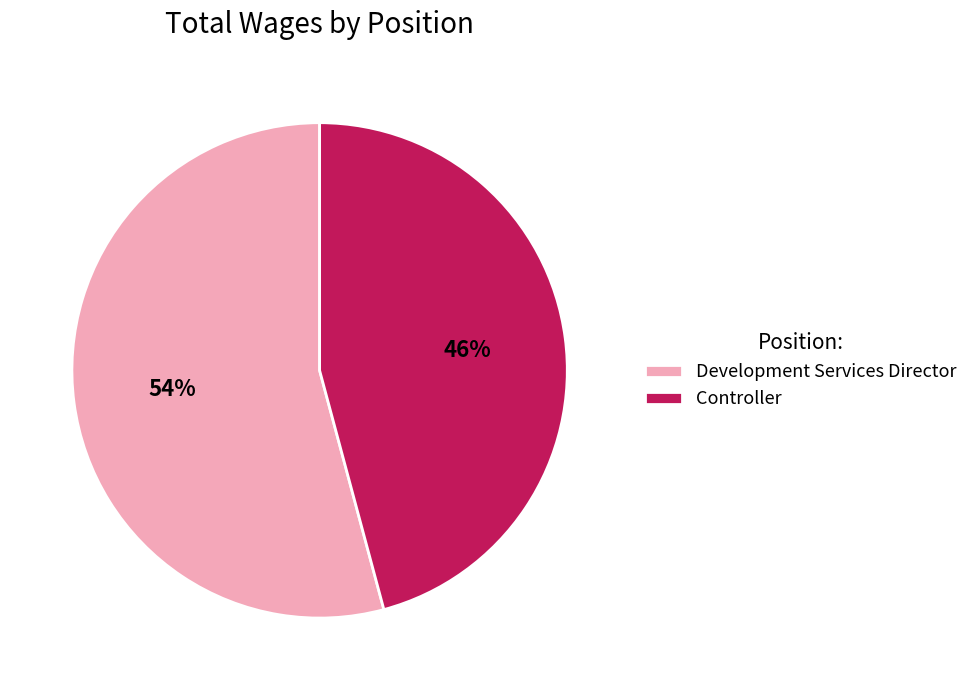

Do Controller and Development Services Director together represent more than half of the pie?

Yes